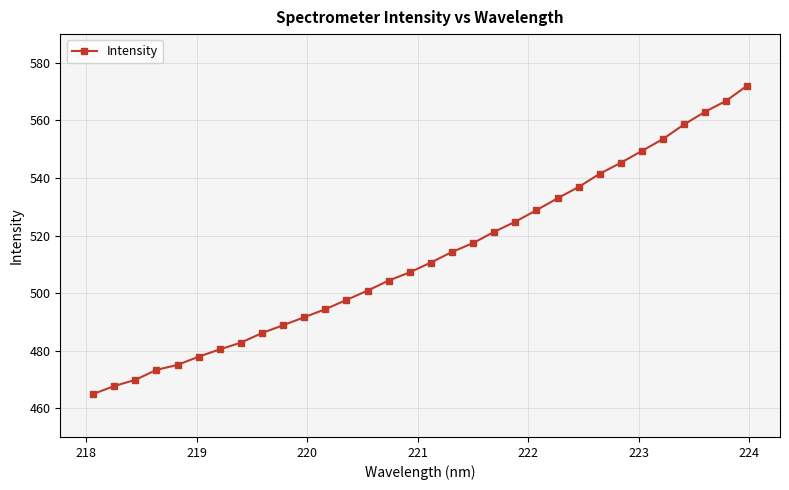

What is the minimum value shown in the chart?

464.9